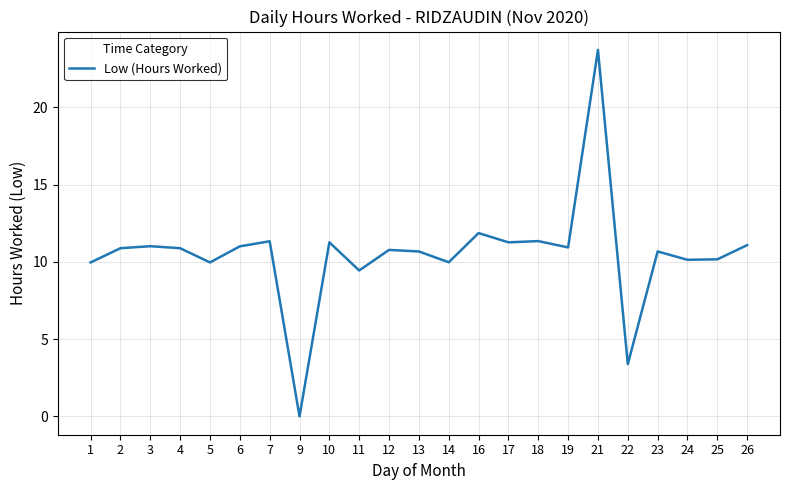

Between 22 and 17, which is larger?

17